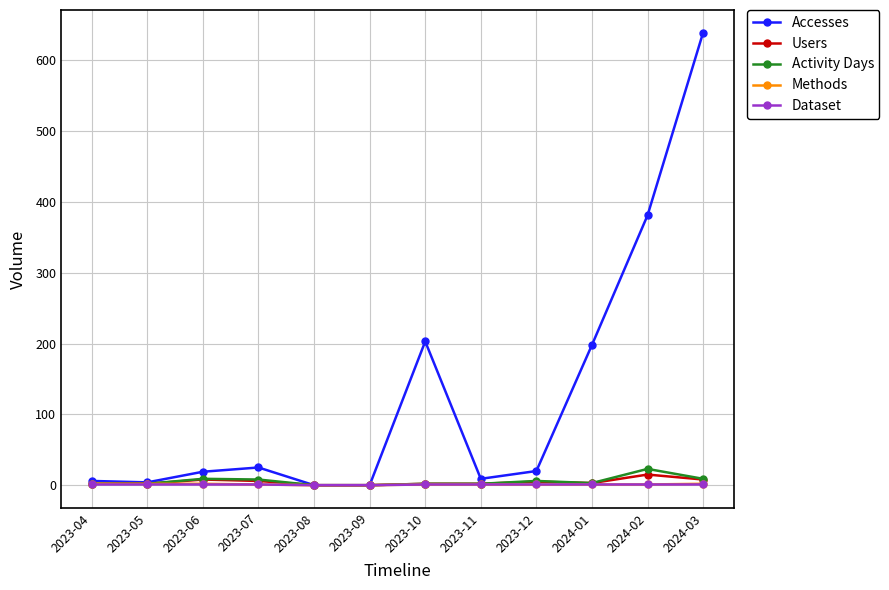

Between 2023-09 and 2023-10, which series saw the biggest shift?

Accesses